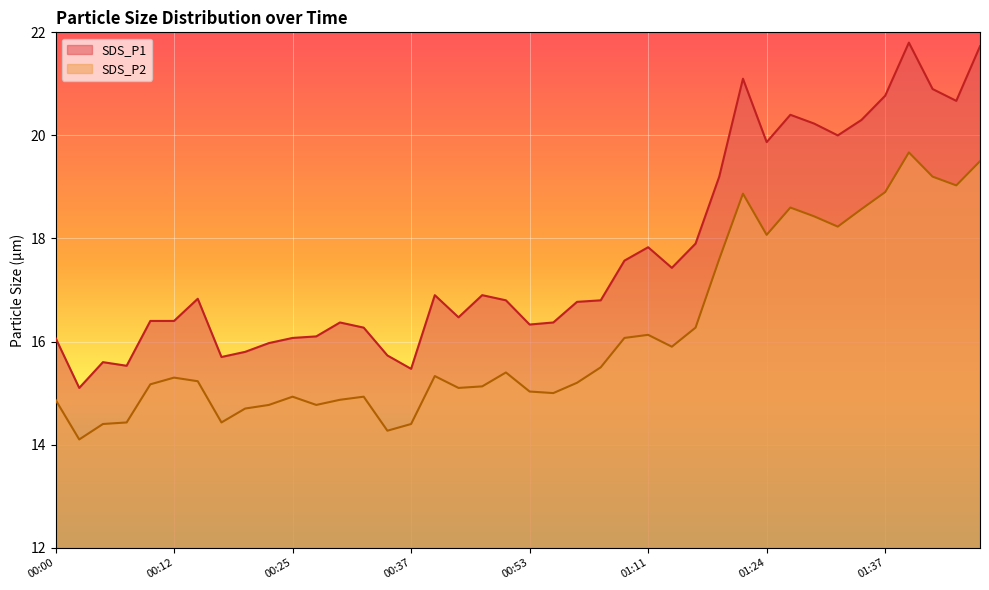

Which series has the widest spread of values?

SDS_P1